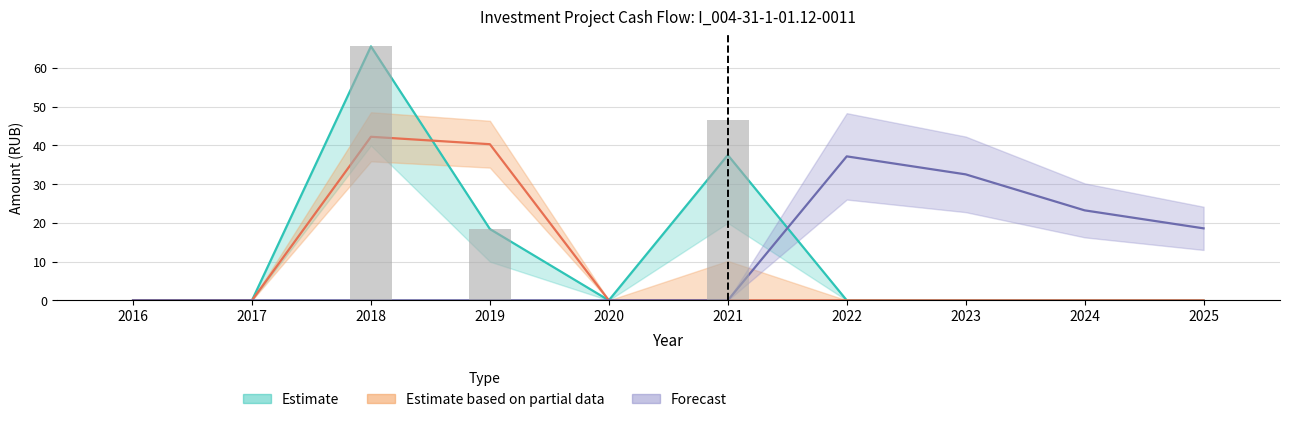

Read the value at 2019.

18.4